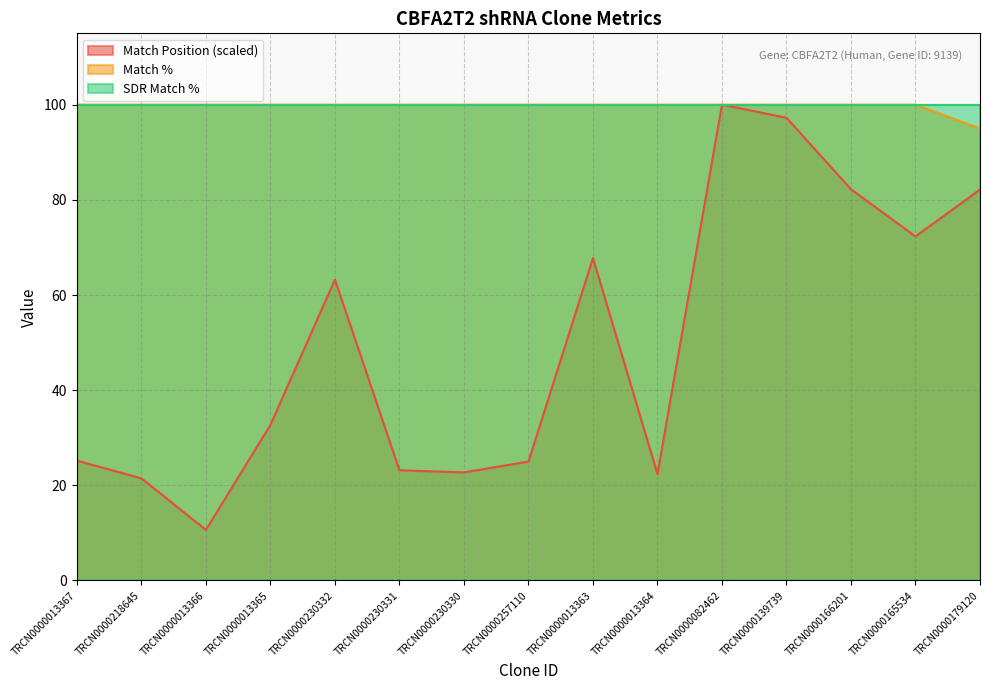

Does the chart have visible grid lines?

Yes